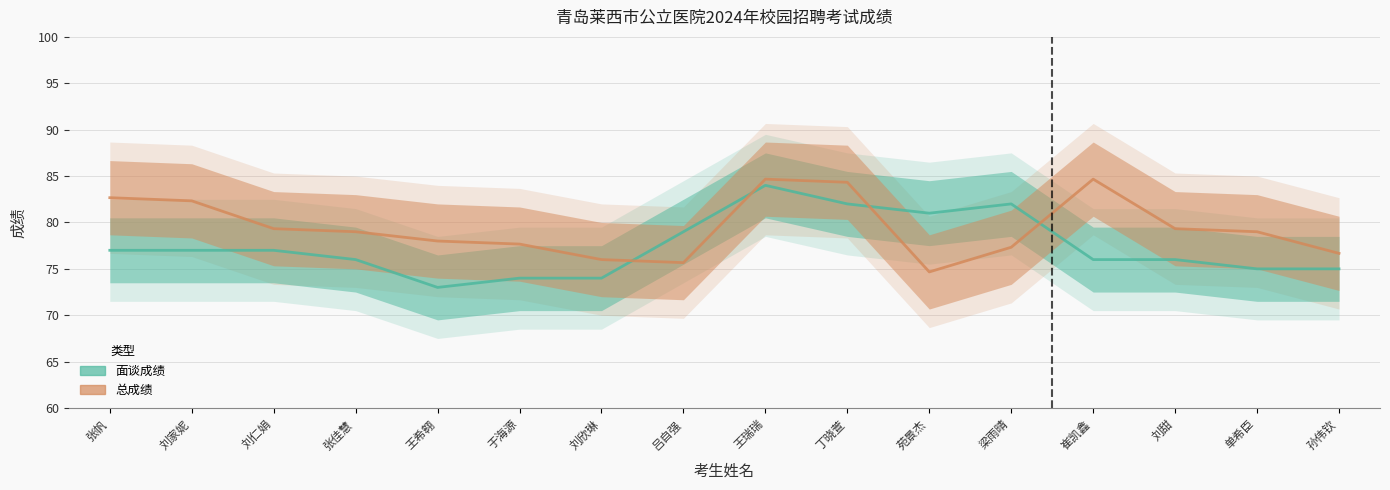

List the series in order of their overall mean, lowest first.

面谈成绩, 总成绩